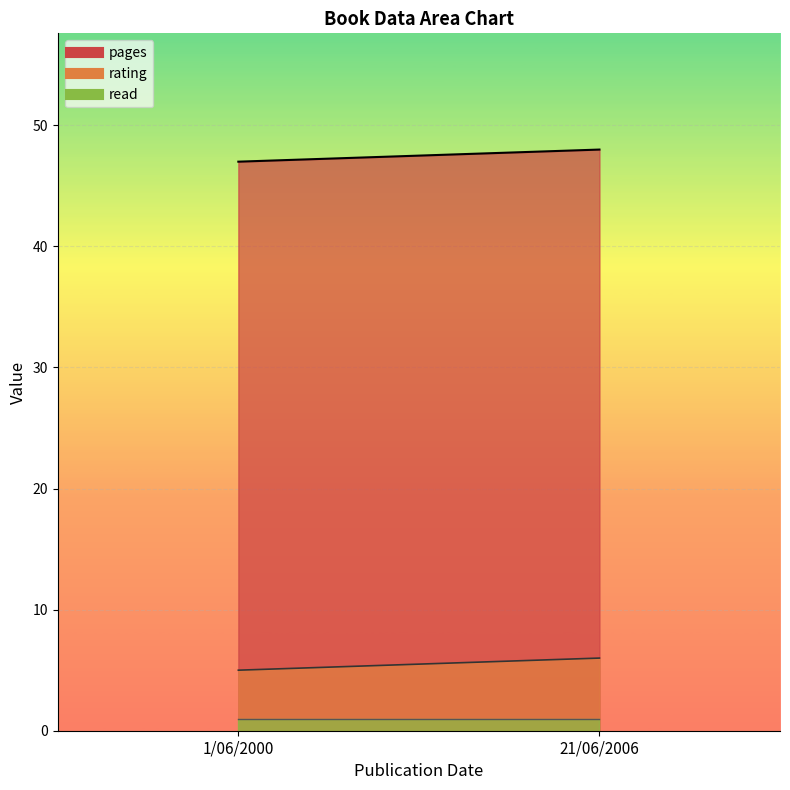

At which label does pages reach its peak?

21/06/2006